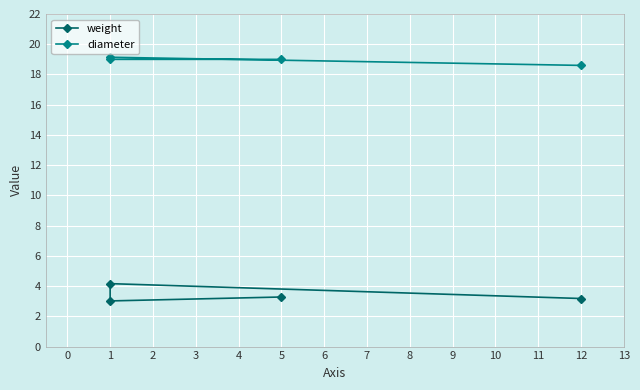

True or false: diameter and weight intersect in this chart.

False